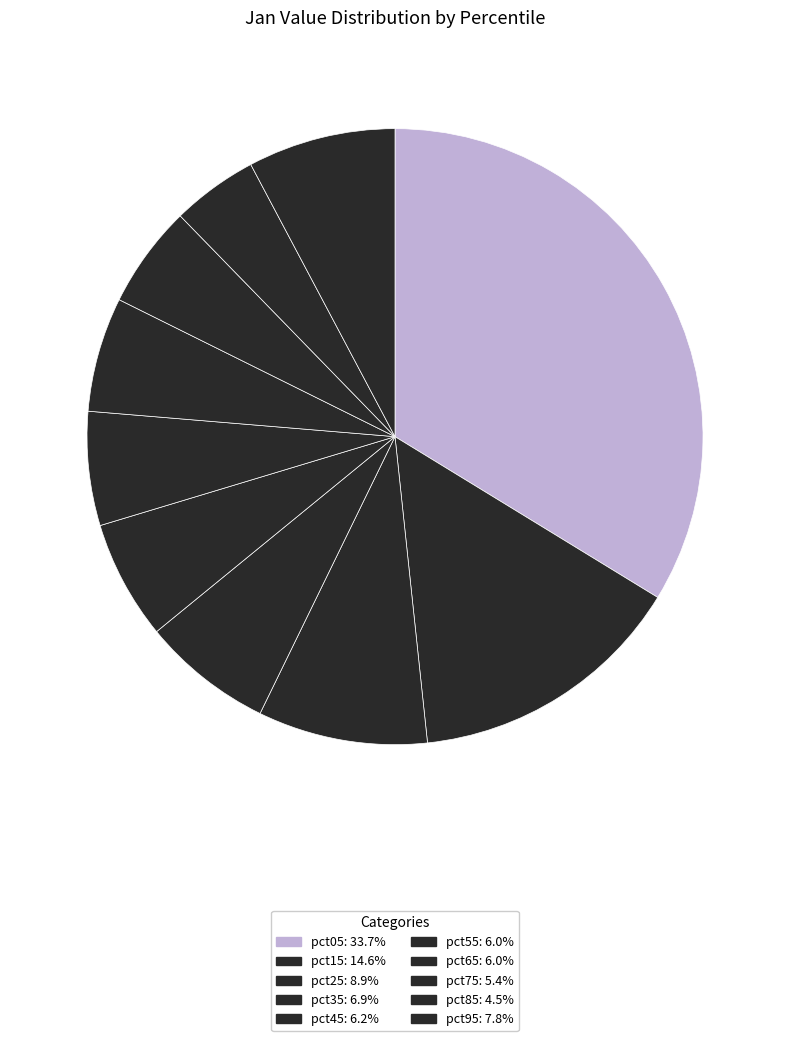

Rank the categories by value from lowest to highest.

pct85, pct75, pct55, pct65, pct45, pct35, pct95, pct25, pct15, pct05